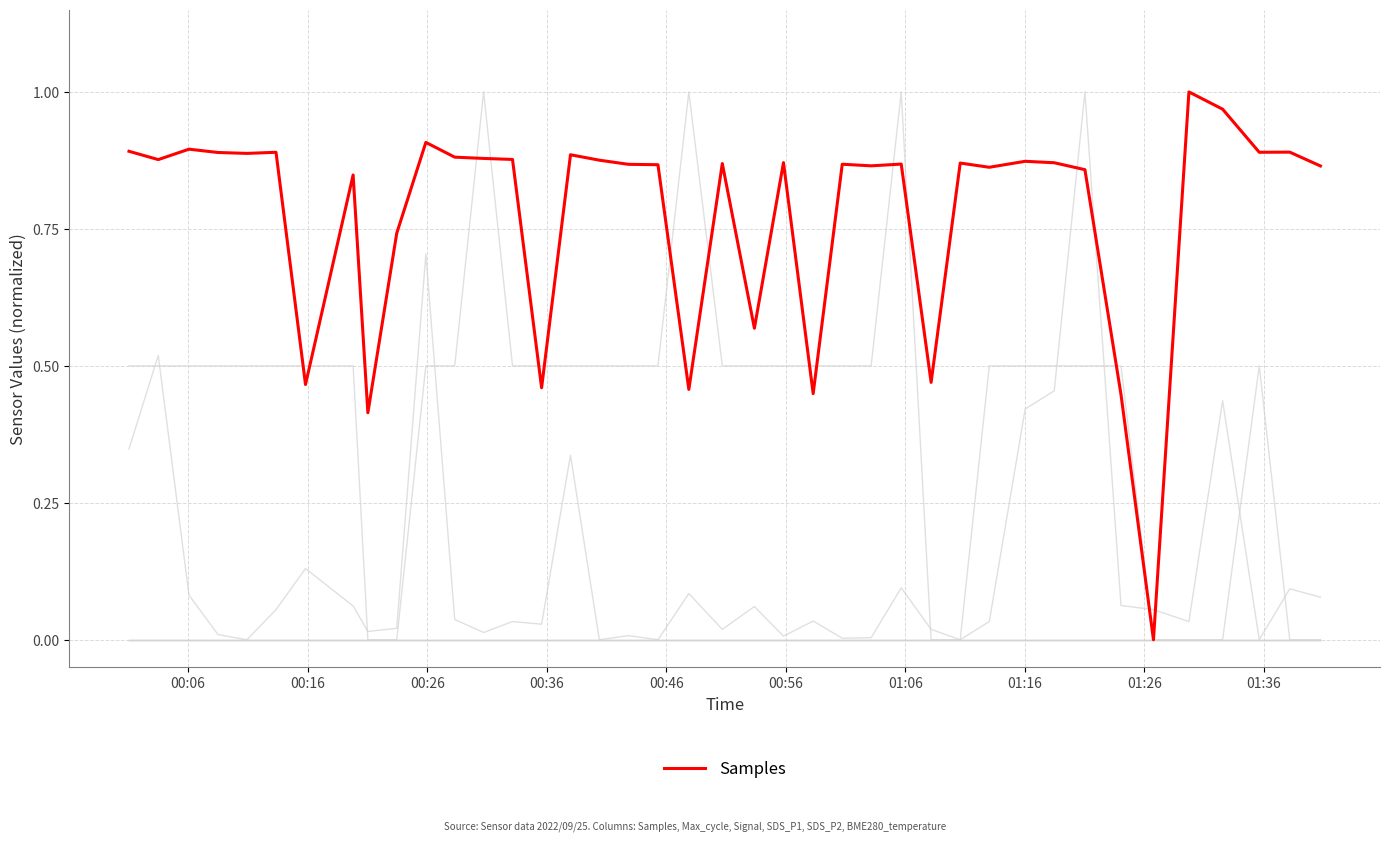

Reading left to right, transcribe all the data shown in this chart.

Max_cycle: 0.3	0.5	0.1	0.0	0.0	0.1	0.1	0.1	0.0	0.0	0.7	0.0	0.0	0.0	0.0	0.3	0.0	0.0	0.0	0.1	0.0	0.1	0.0	0.0	0.0	0.0	0.1	0.0	0.0	0.0	0.4	0.5	1.0	0.1	0.1	0.0	0.4	0.0	0.1	0.1
Signal: 0.5	0.5	0.5	0.5	0.5	0.5	0.5	0.5	0.0	0.0	0.5	0.5	1.0	0.5	0.5	0.5	0.5	0.5	0.5	1.0	0.5	0.5	0.5	0.5	0.5	0.5	1.0	0.0	0.0	0.5	0.5	0.5	0.5	0.5	0.0	0.0	0.0	0.5	0.0	0.0
SDS_P1: 0.0	0.0	0.0	0.0	0.0	0.0	0.0	0.0	0.0	0.0	0.0	0.0	0.0	0.0	0.0	0.0	0.0	0.0	0.0	0.0	0.0	0.0	0.0	0.0	0.0	0.0	0.0	0.0	0.0	0.0	0.0	0.0	0.0	0.0	0.0	0.0	0.0	0.0	0.0	0.0
SDS_P2: 0.0	0.0	0.0	0.0	0.0	0.0	0.0	0.0	0.0	0.0	0.0	0.0	0.0	0.0	0.0	0.0	0.0	0.0	0.0	0.0	0.0	0.0	0.0	0.0	0.0	0.0	0.0	0.0	0.0	0.0	0.0	0.0	0.0	0.0	0.0	0.0	0.0	0.0	0.0	0.0
BME280_temperature: 0.0	0.0	0.0	0.0	0.0	0.0	0.0	0.0	0.0	0.0	0.0	0.0	0.0	0.0	0.0	0.0	0.0	0.0	0.0	0.0	0.0	0.0	0.0	0.0	0.0	0.0	0.0	0.0	0.0	0.0	0.0	0.0	0.0	0.0	0.0	0.0	0.0	0.0	0.0	0.0
Samples: 0.9	0.9	0.9	0.9	0.9	0.9	0.5	0.8	0.4	0.7	0.9	0.9	0.9	0.9	0.5	0.9	0.9	0.9	0.9	0.5	0.9	0.6	0.9	0.4	0.9	0.9	0.9	0.5	0.9	0.9	0.9	0.9	0.9	0.4	0.0	1.0	1.0	0.9	0.9	0.9